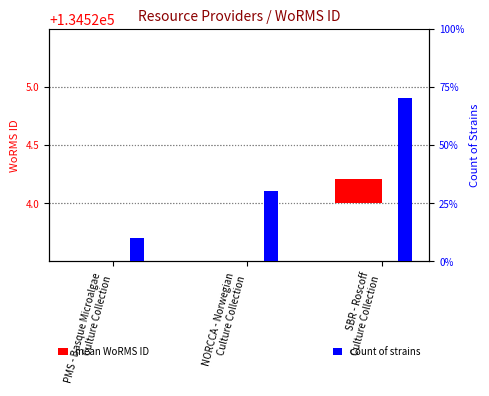

Is it true that count of strains equals 0.7 at PMS - Basque Microalgae
Culture Collection?

False